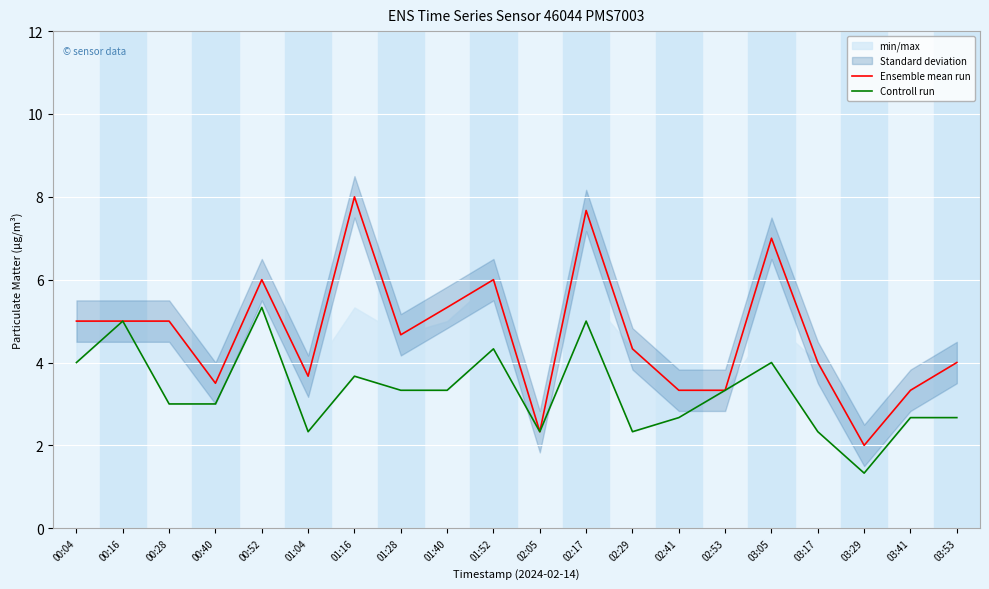

How many interior local valleys does the Controll run series have?

4